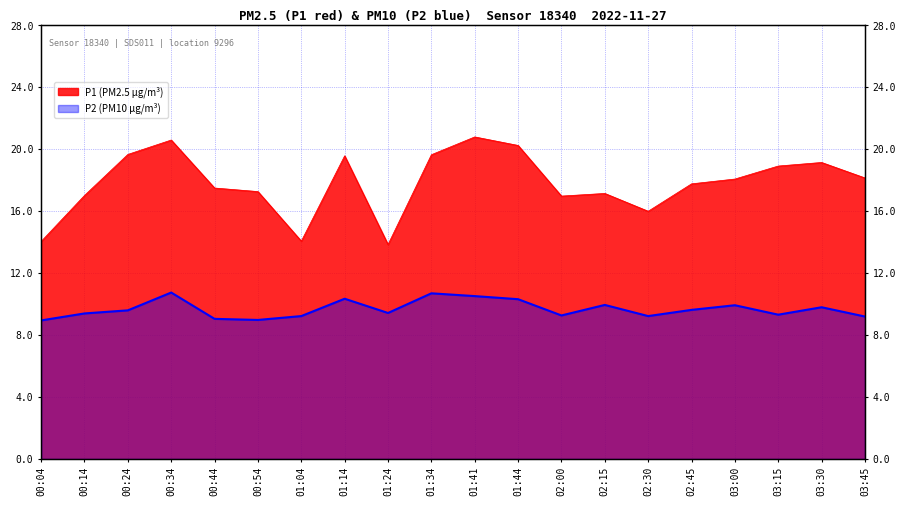

At how many categories does at least one series exceed 17?

15